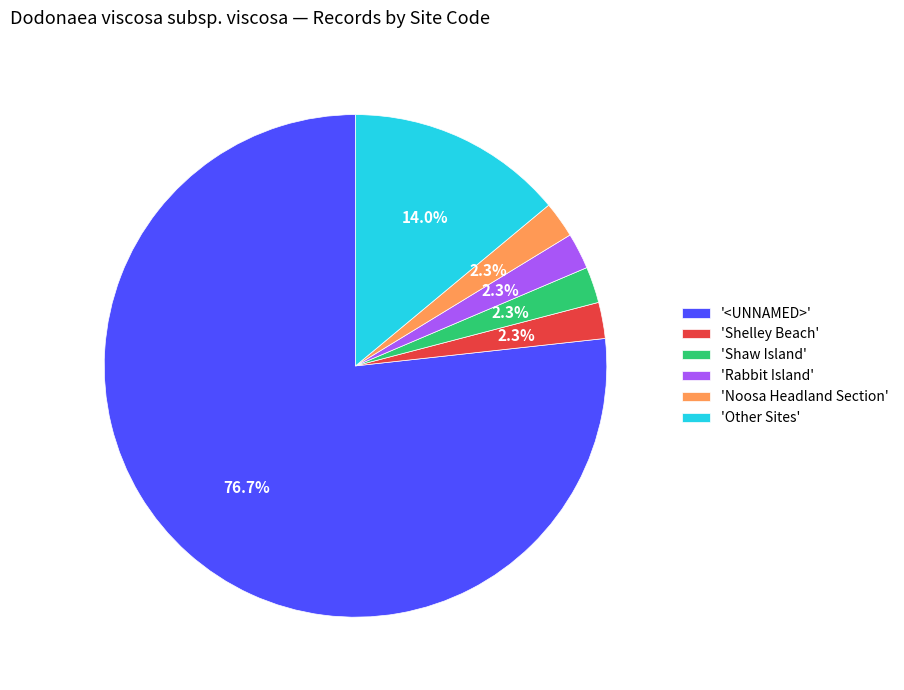

Count the number of slices in the pie.

6